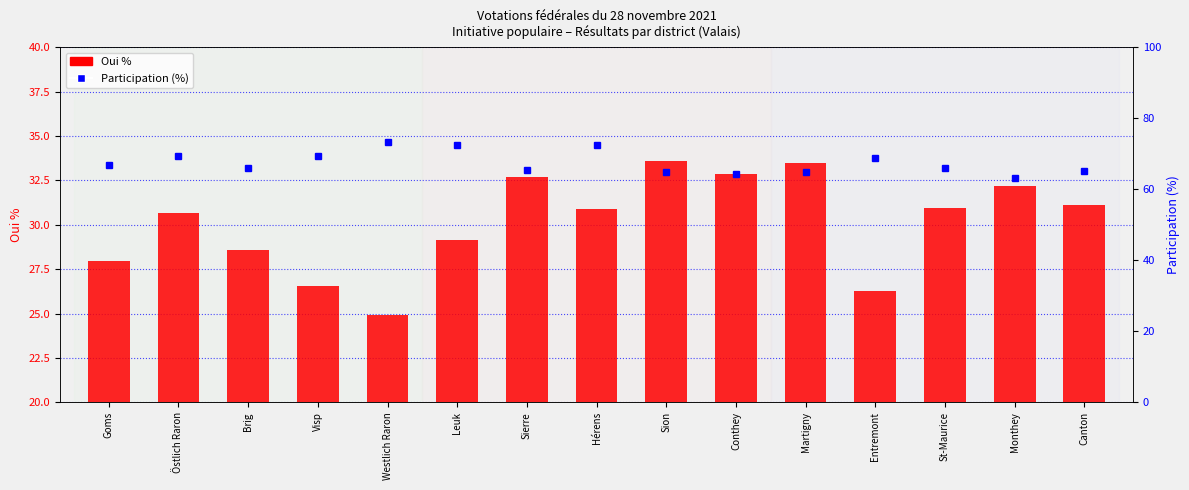

What is the difference between the second highest and second lowest values in the Oui % series?

7.2